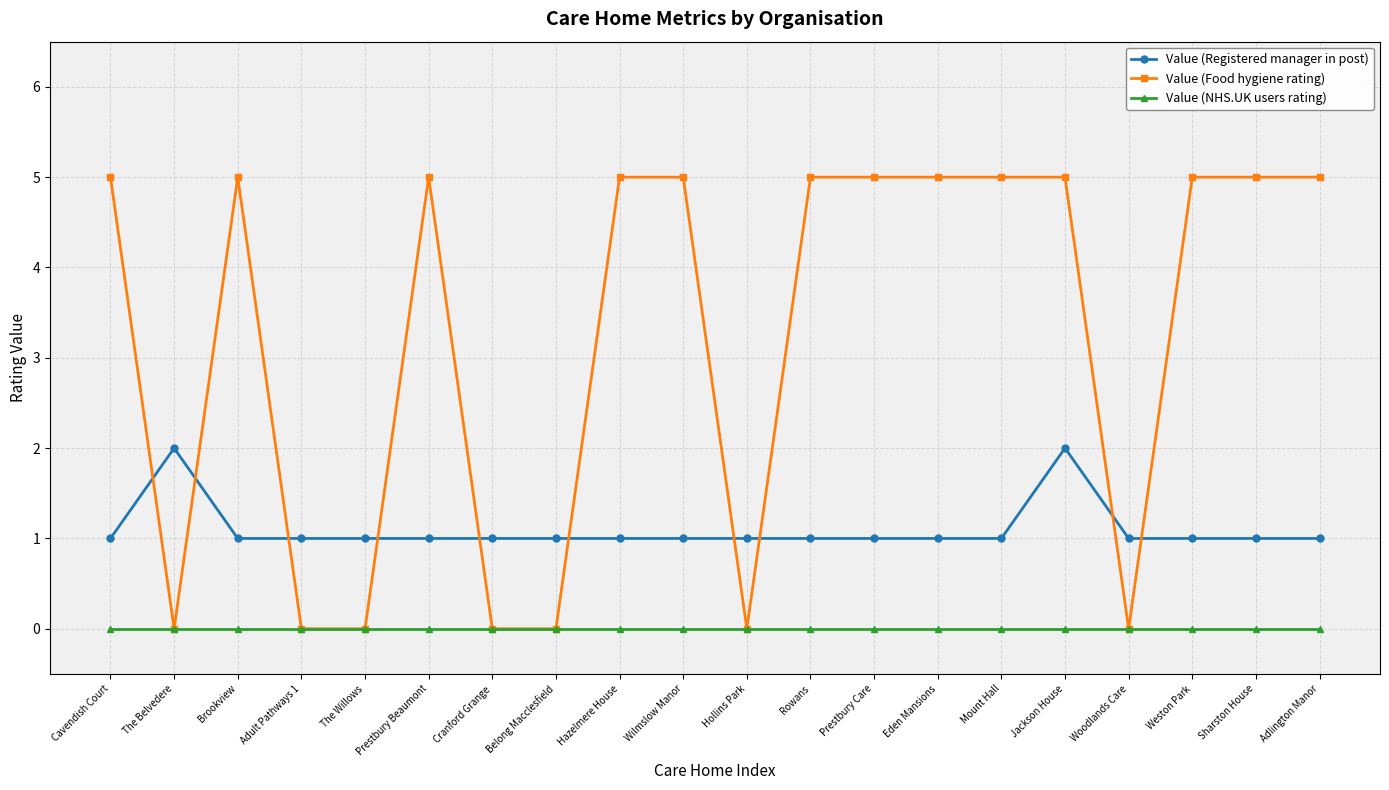

List the series in order of their overall mean, highest first.

Value (Food hygiene rating), Value (Registered manager in post), Value (NHS.UK users rating)